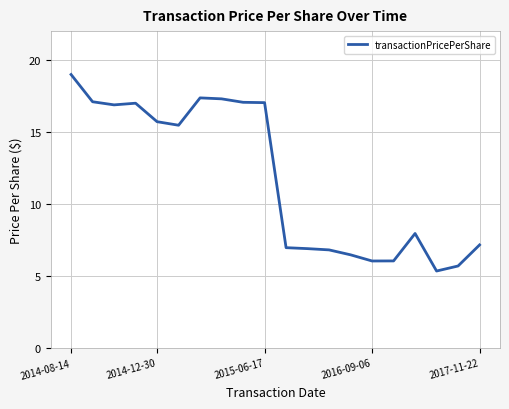

What is the maximum value shown in the chart?

19.0